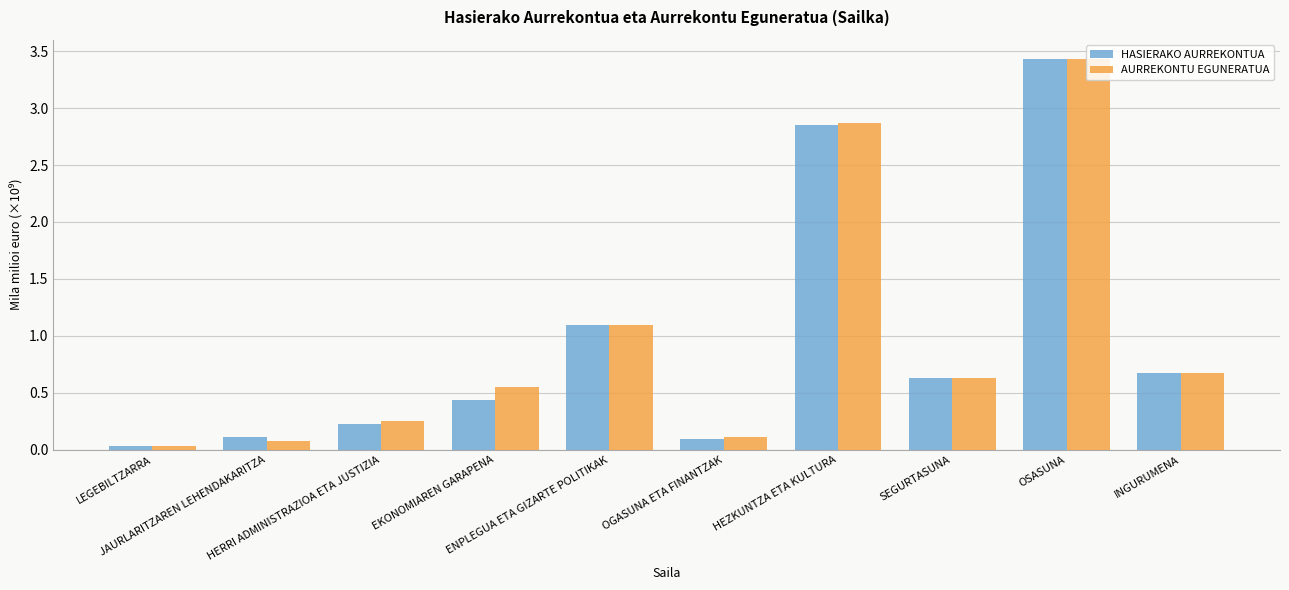

Between HERRI ADMINISTRAZIOA ETA JUSTIZIA and OSASUNA, which series saw the biggest shift?

HASIERAKO AURREKONTUA